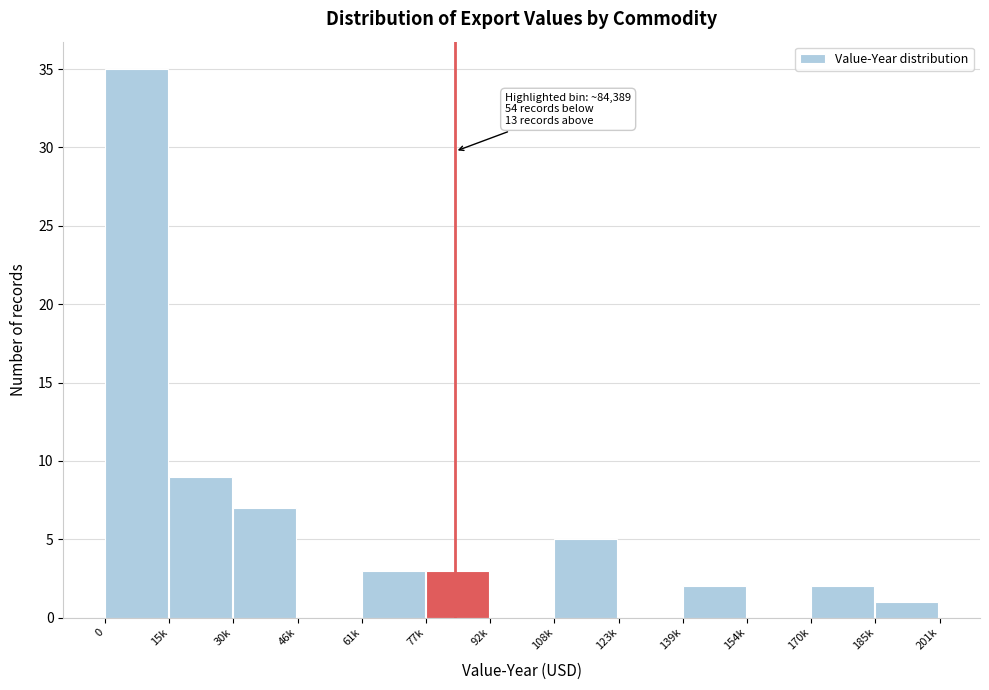

Reading left to right, list all the values displayed in this chart.

0=35	15k=9	30k=7	46k=0	61k=3	77k=3	92k=0	108k=5	123k=0	139k=2	154k=0	170k=2	185k=1